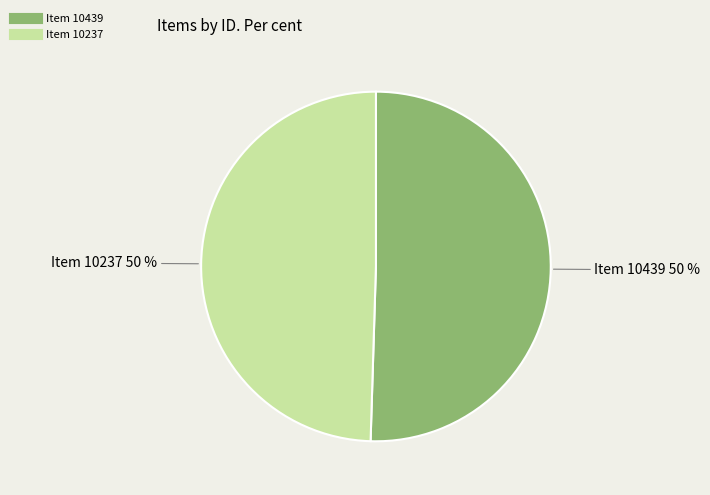

Is it true that Item 10439 is 65% of the pie?

False